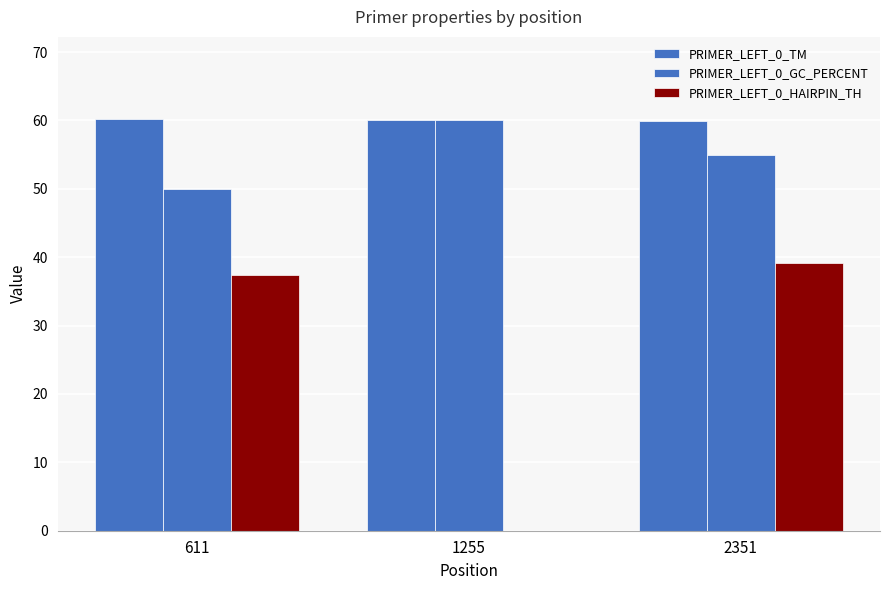

How many data points in PRIMER_LEFT_0_HAIRPIN_TH are above 37?

2